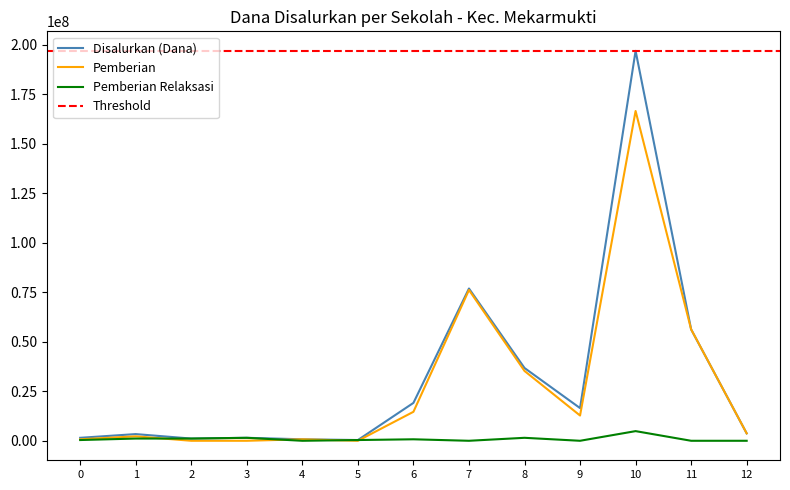

What value does the Disalurkan (Dana) series have at 5, to the nearest 50?

375000